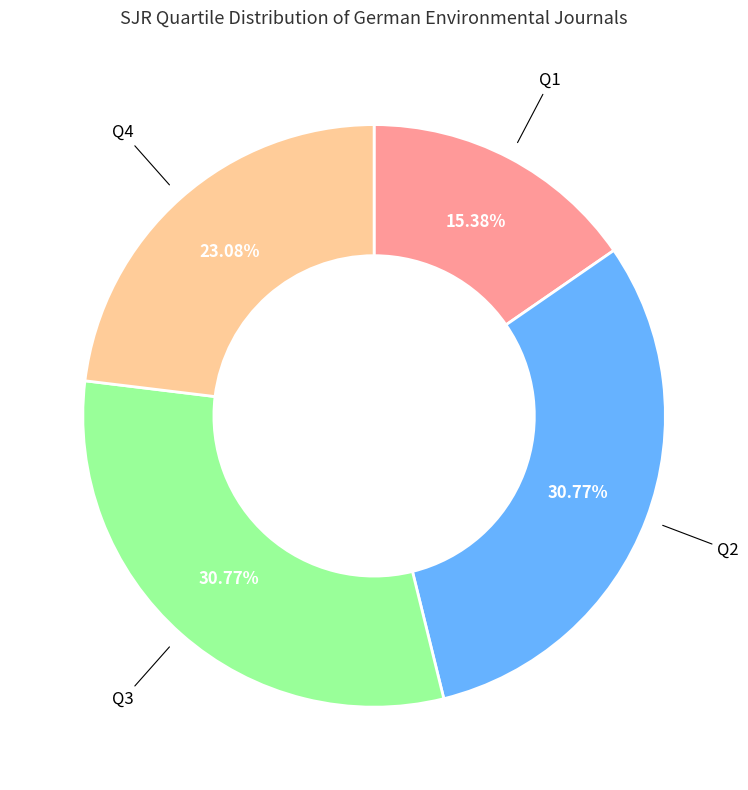

Does any single category account for the majority?

No